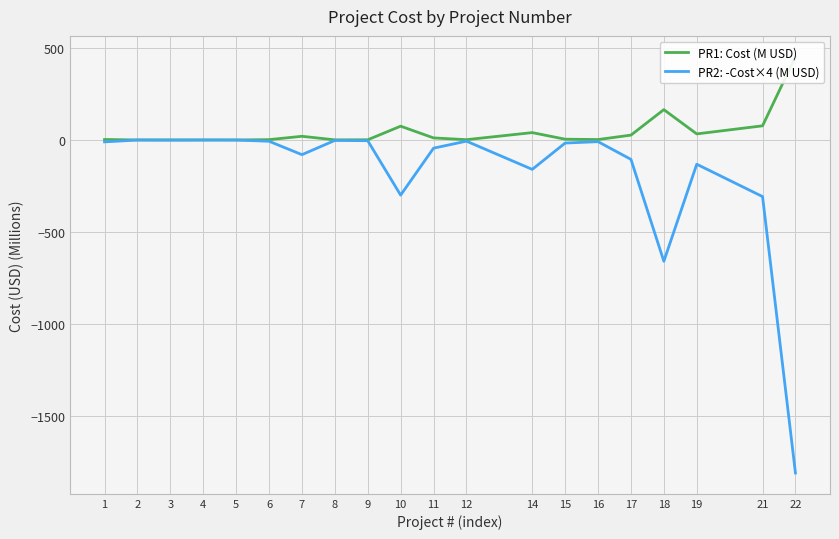

Reading right to left, extract all data points from this chart.

453.0	77.0	33.0	165.0	26.4	2.3	4.2	40.0	1.6	11.2	75.0	1.0	0.6	20.0	1.7	0.1	0.1	0.2	0.1	2.6